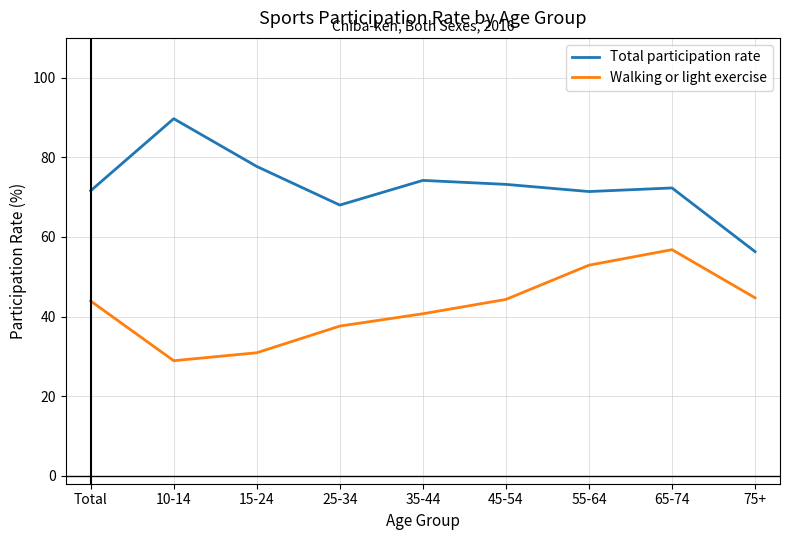

The Total participation rate series shows 25.5 at 35-44. True or false?

False